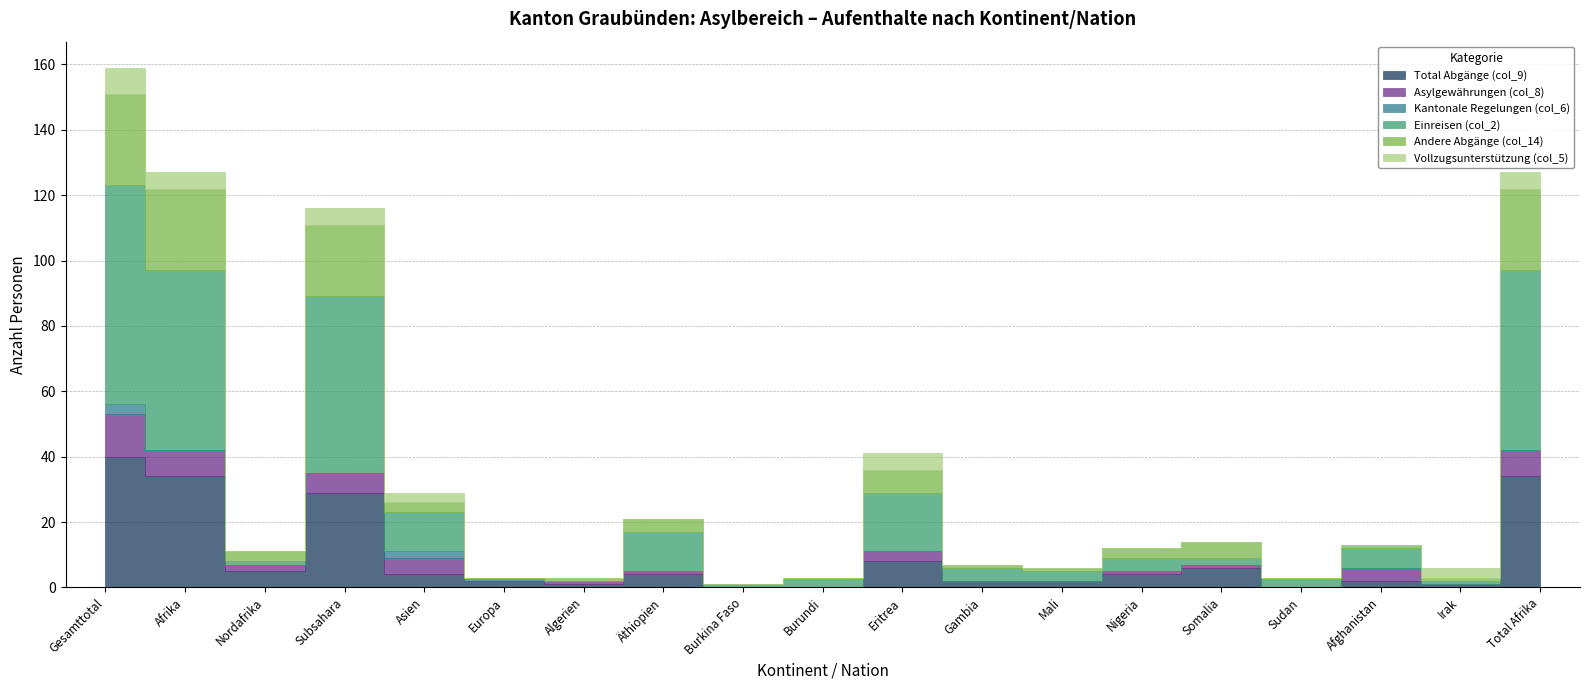

How many lines are shown in the chart?

6